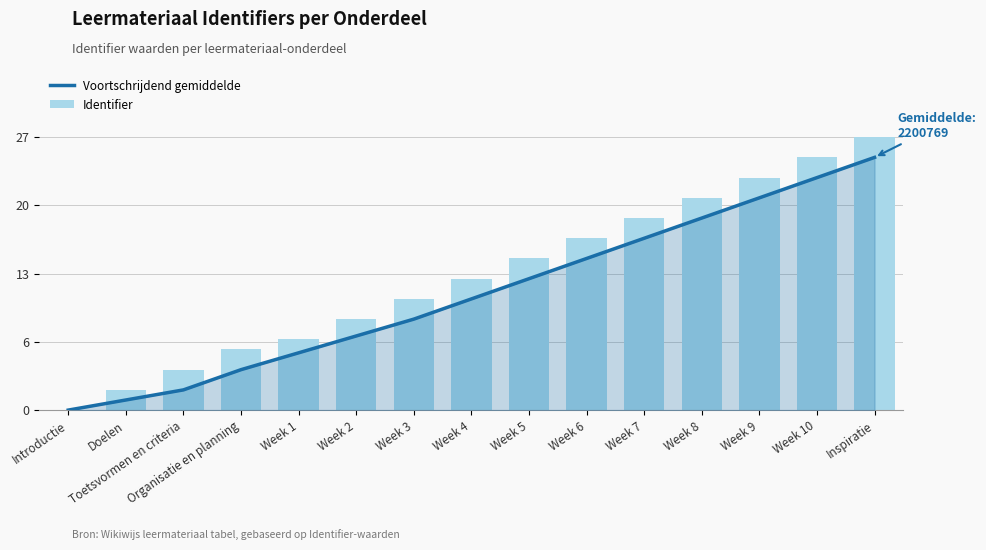

What is the sum of all Voortschrijdend gemiddelde values?

173.0